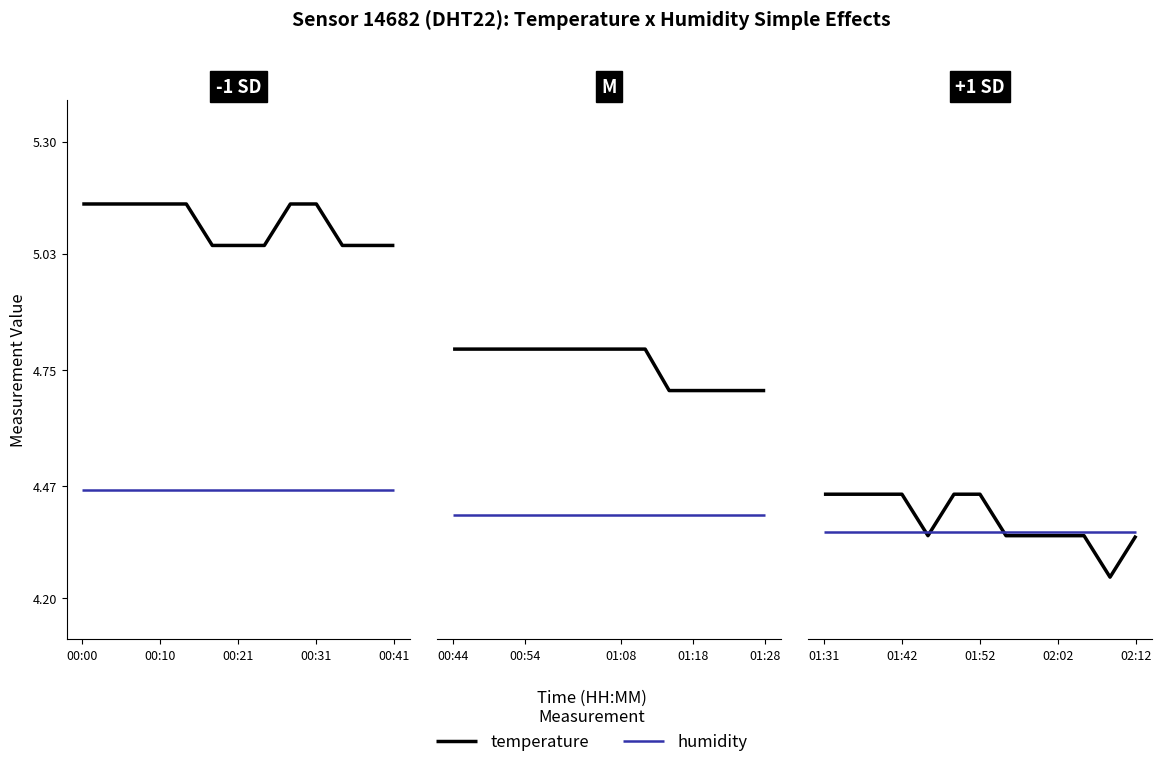

How many times do humidity and temperature cross each other?

3